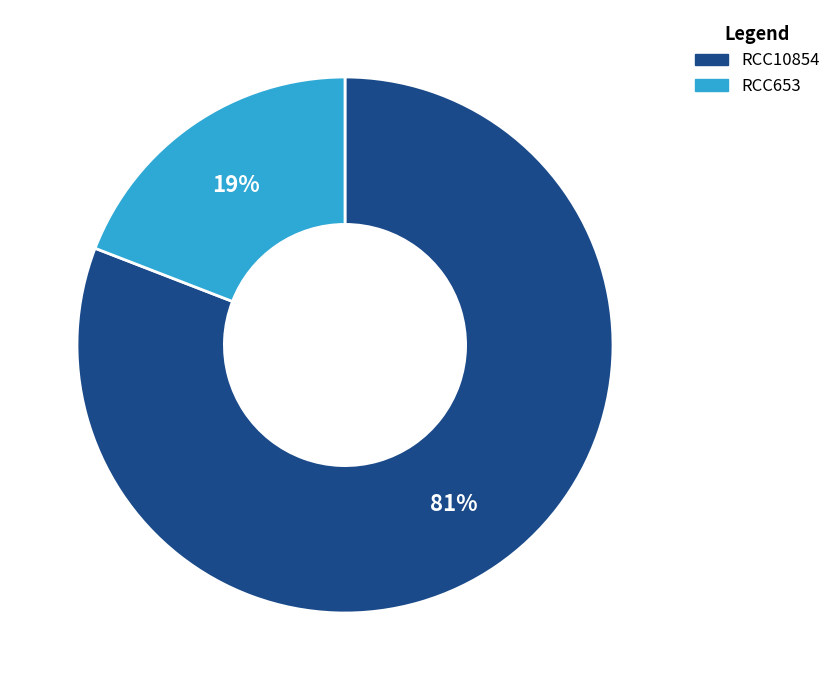

To the nearest percent, what is the difference between the RCC653 and RCC10854 slice percentages?

62%